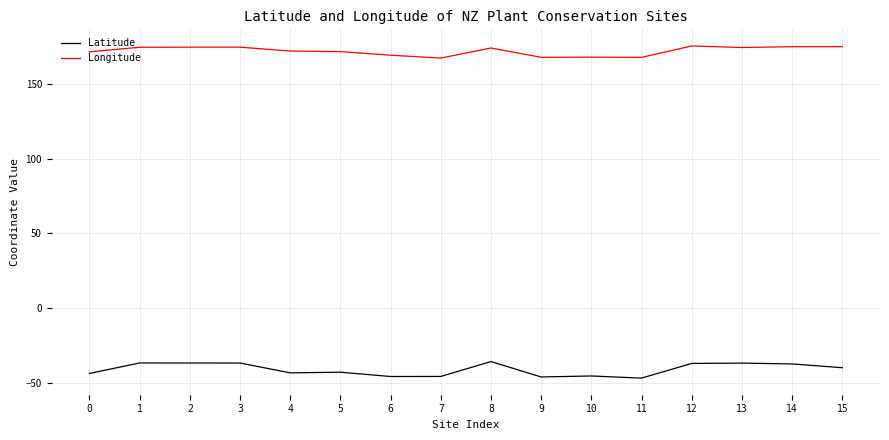

What is the maximum value for Longitude?

175.6